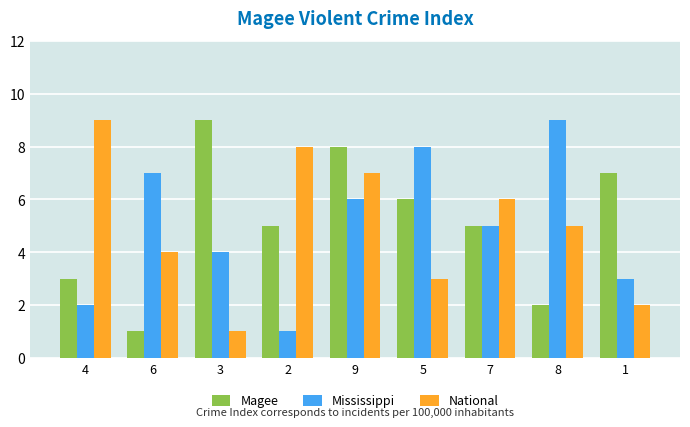

What is the label of the 9th bar from the right?

4